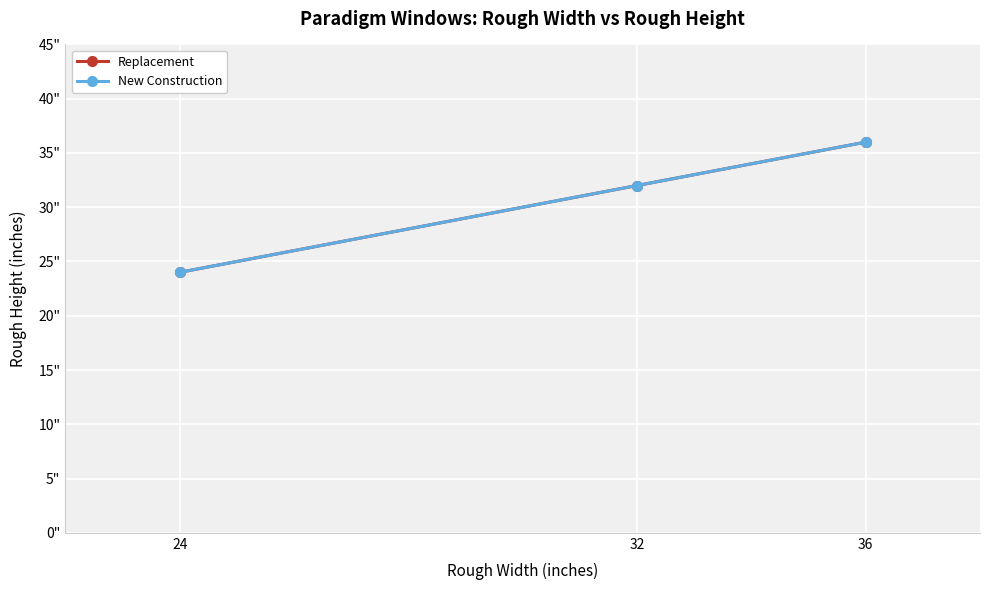

Which category has the lowest value in the New Construction series?

24